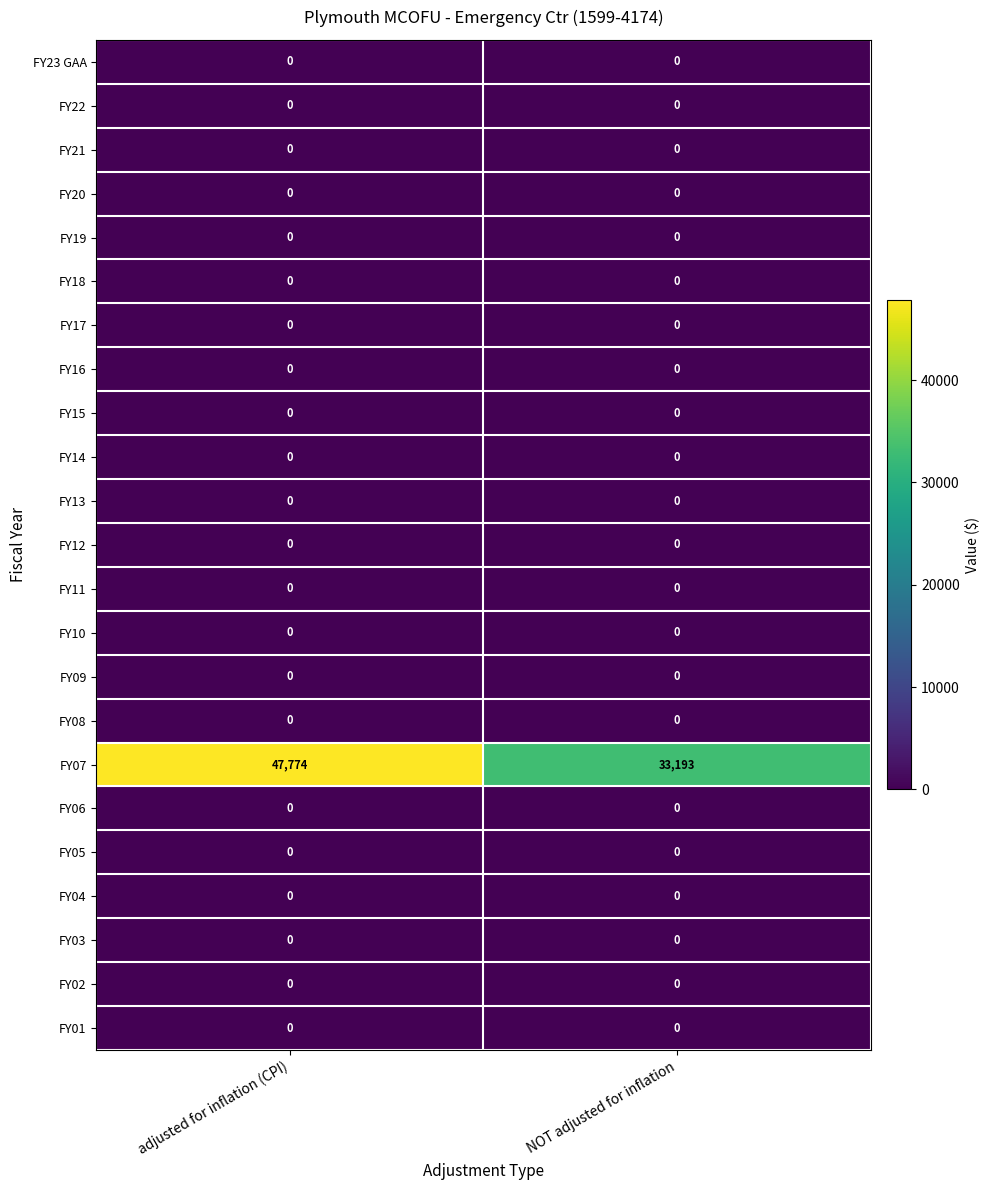

What is the greatest value displayed?

47774